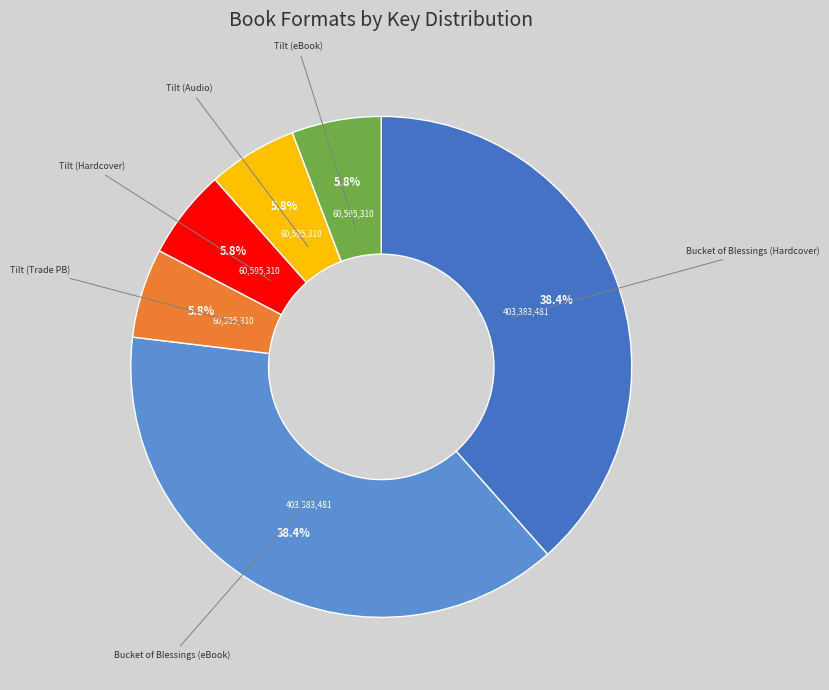

Does any single category account for the majority?

No